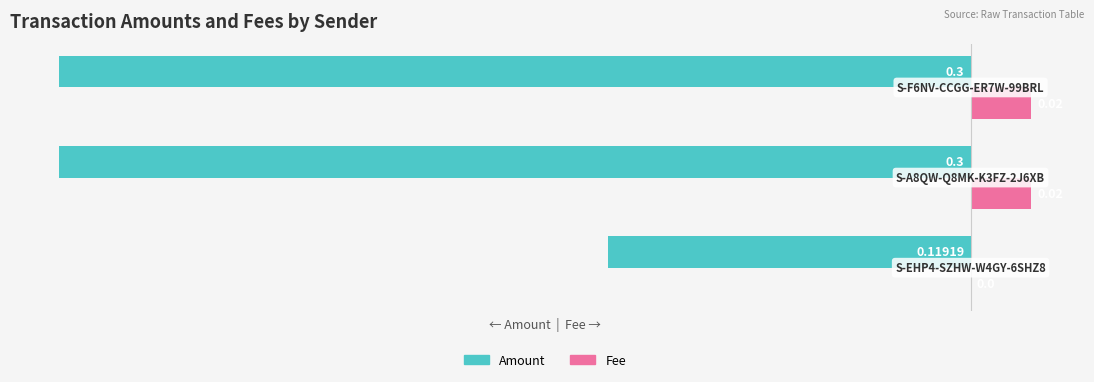

Which series has the largest total across all categories?

Fee